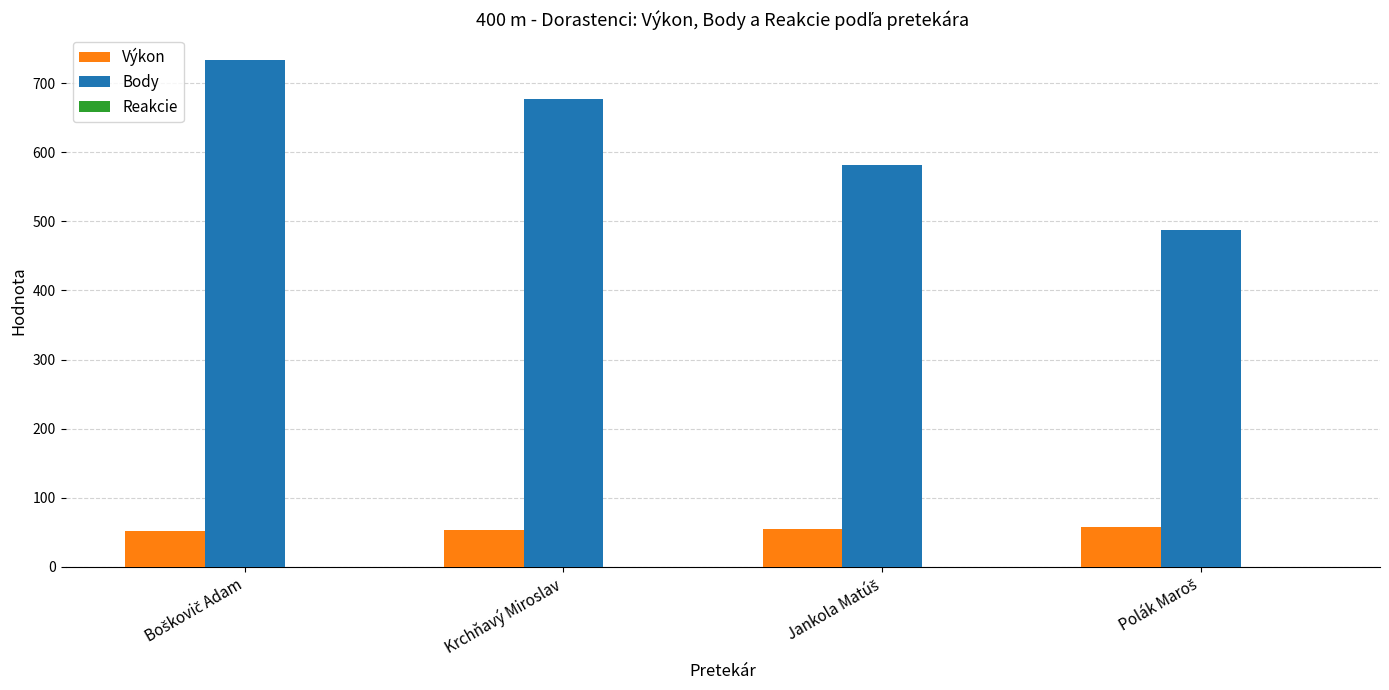

Is it true that Body equals 1157.6 at Krchňavý Miroslav?

False